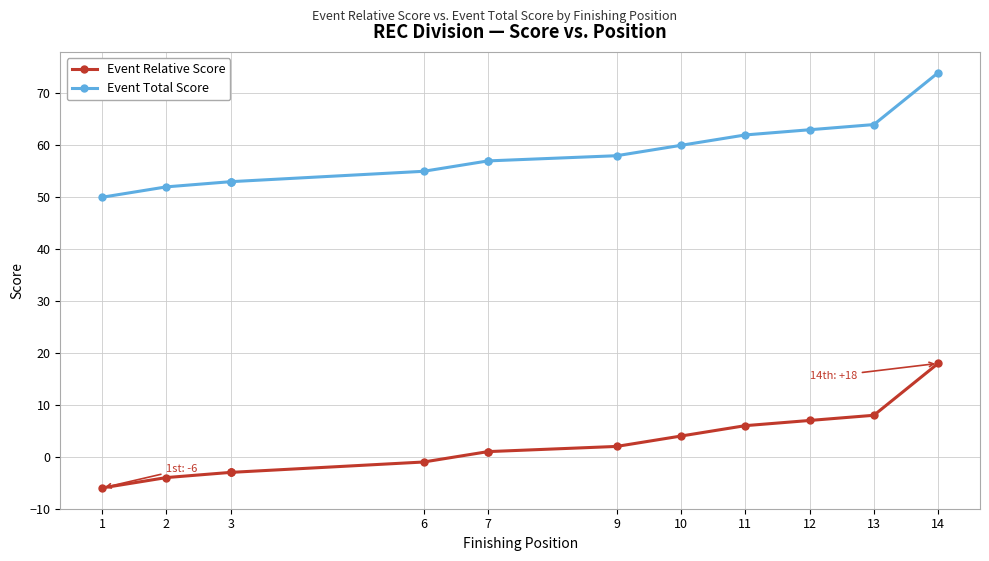

True or false: Event Relative Score has more than 0 interior local peaks.

False